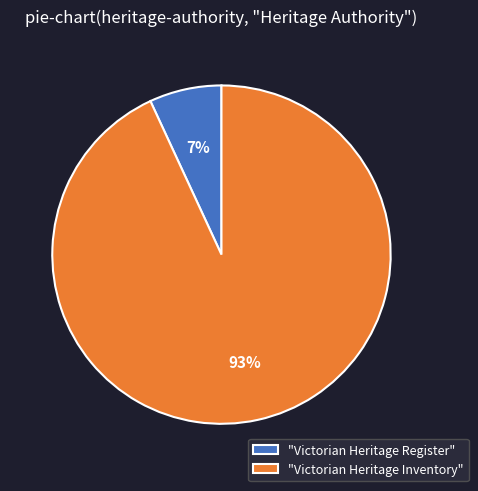

The "Victorian Heritage Inventory" slice represents 85% of the pie. True or false?

False